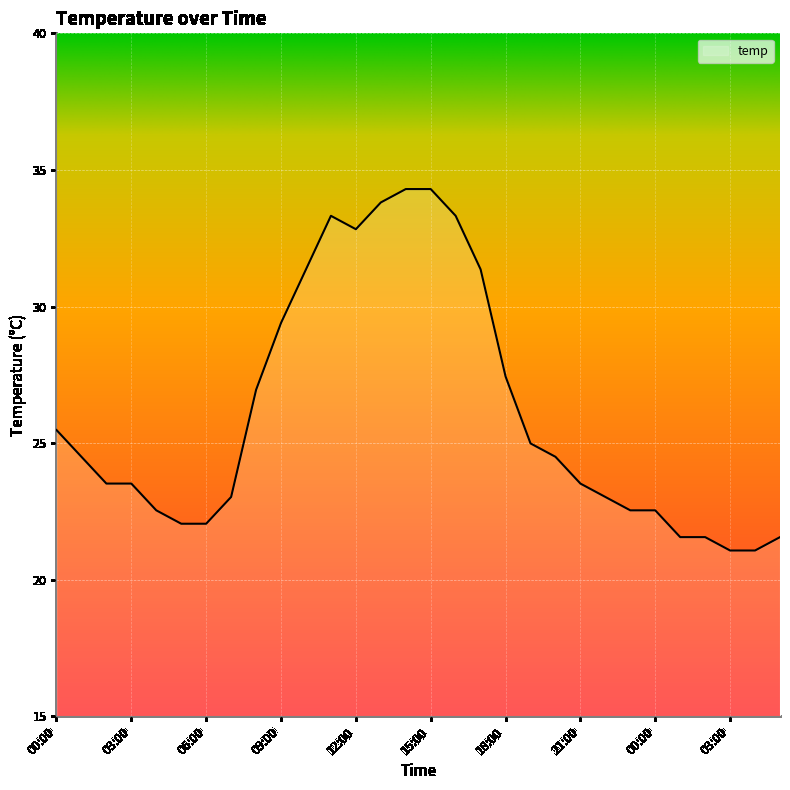

What is the greatest value displayed?

34.3